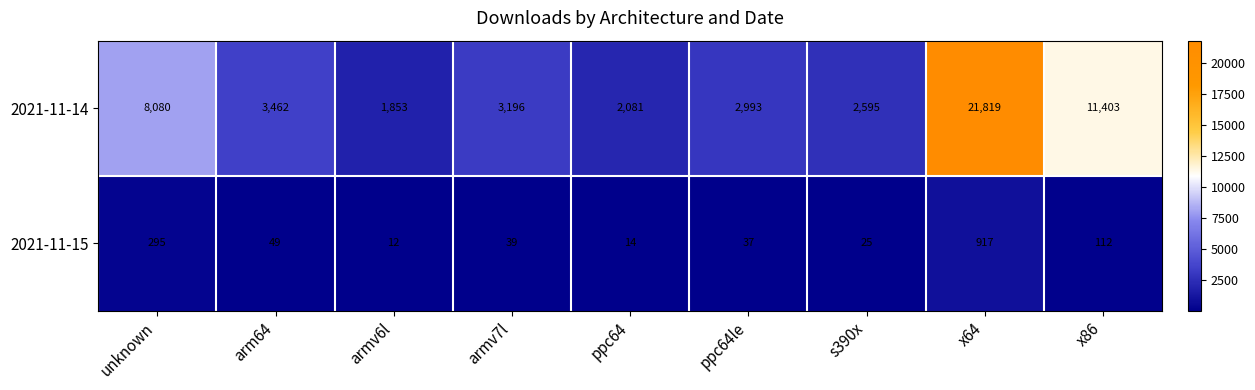

The value of 2021-11-15 at x86 is 112. True or false?

True